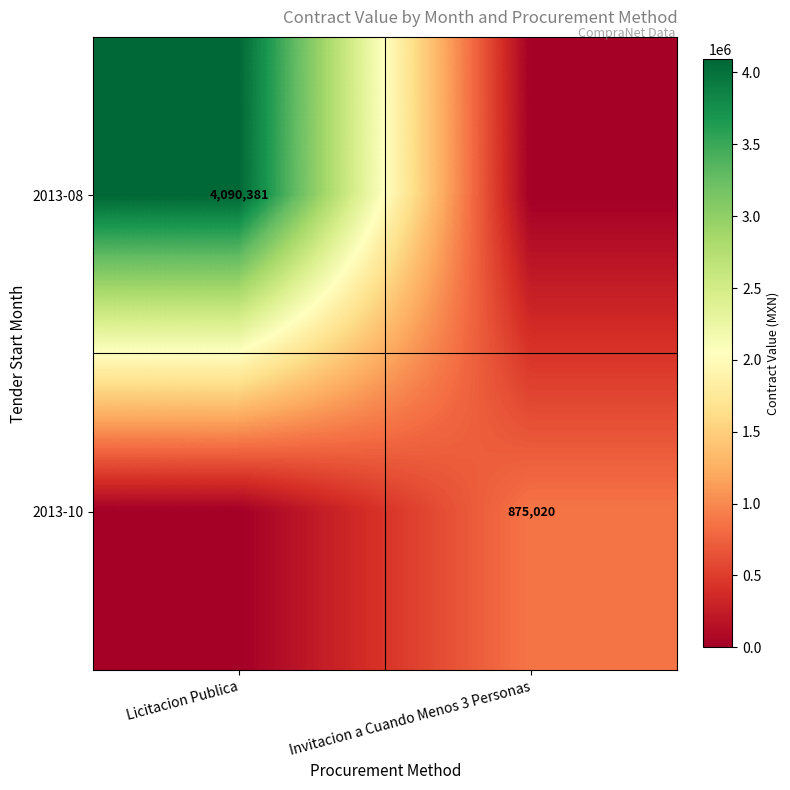

Is it true that 2013-08 equals 5722871 at Licitacion Publica?

False